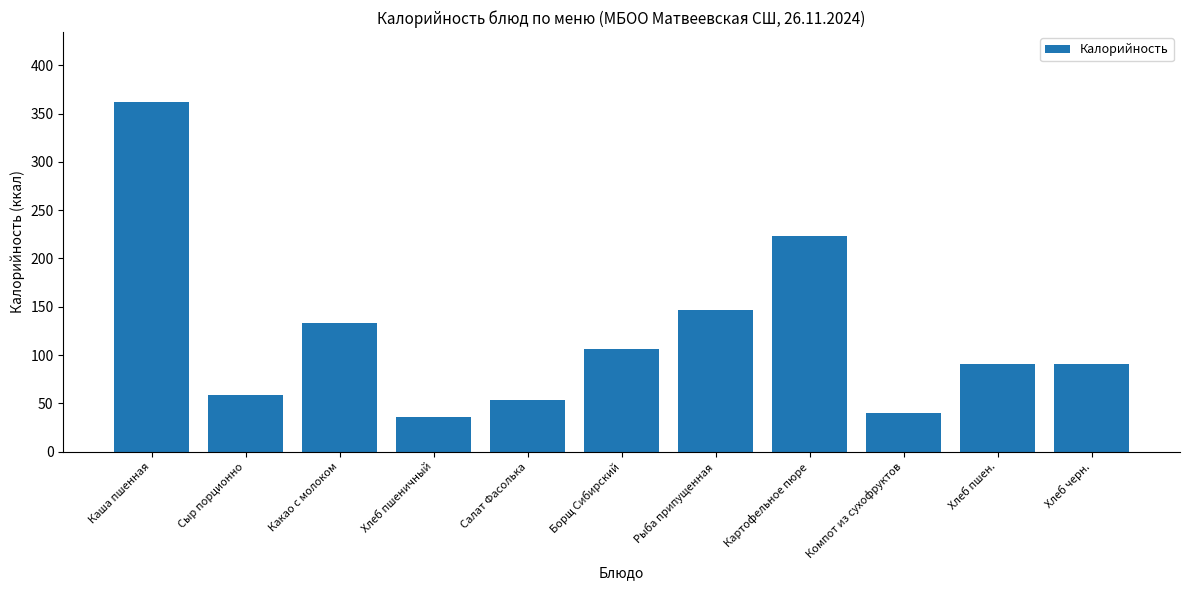

True or false: the data shows 223.0 at Картофельное пюре.

True